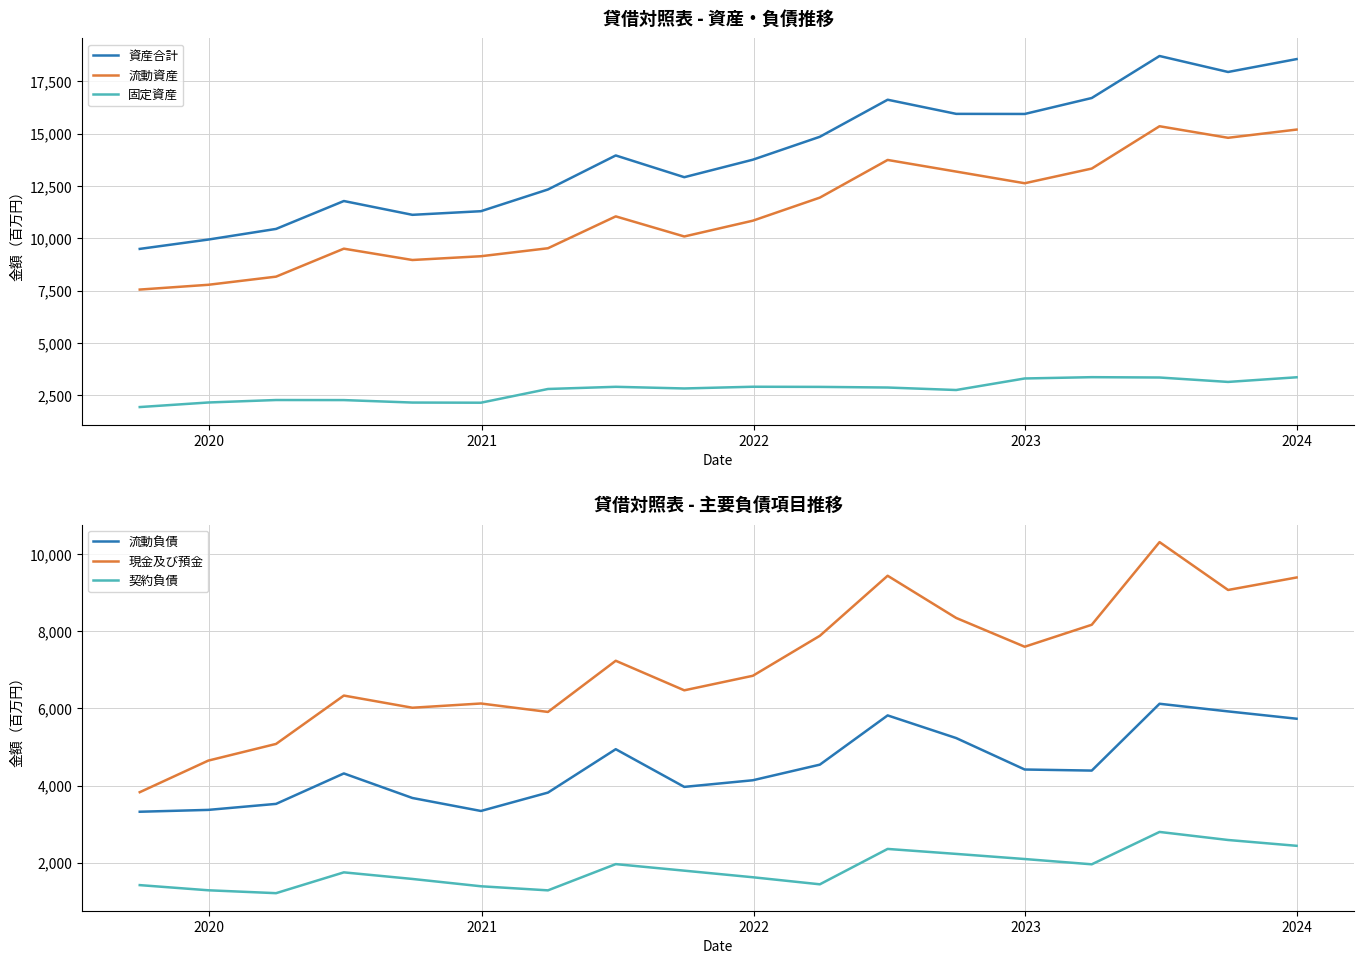

True or false: 流動資産 and 資産合計 cross at least once.

False